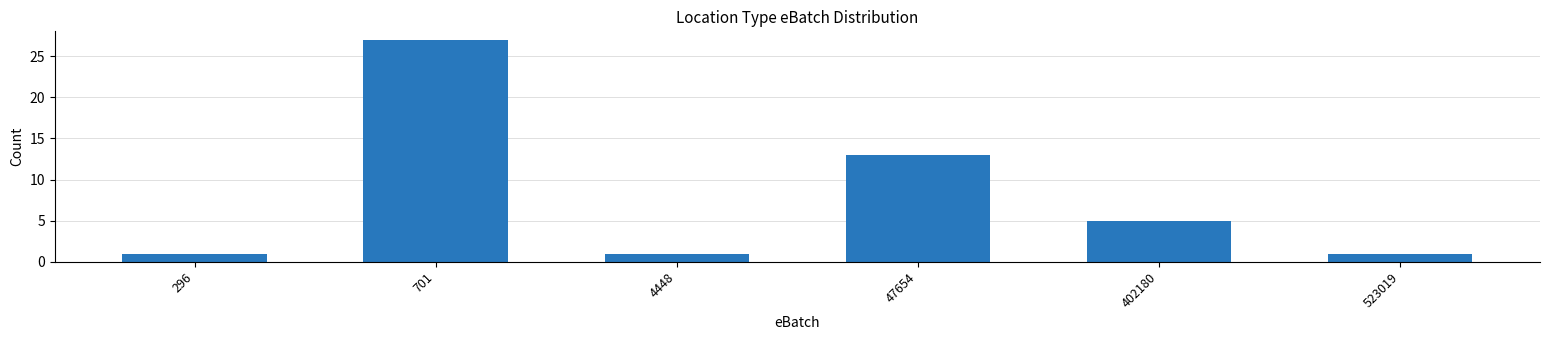

Reading left to right, what are all the values shown in this chart?

1	27	1	13	5	1